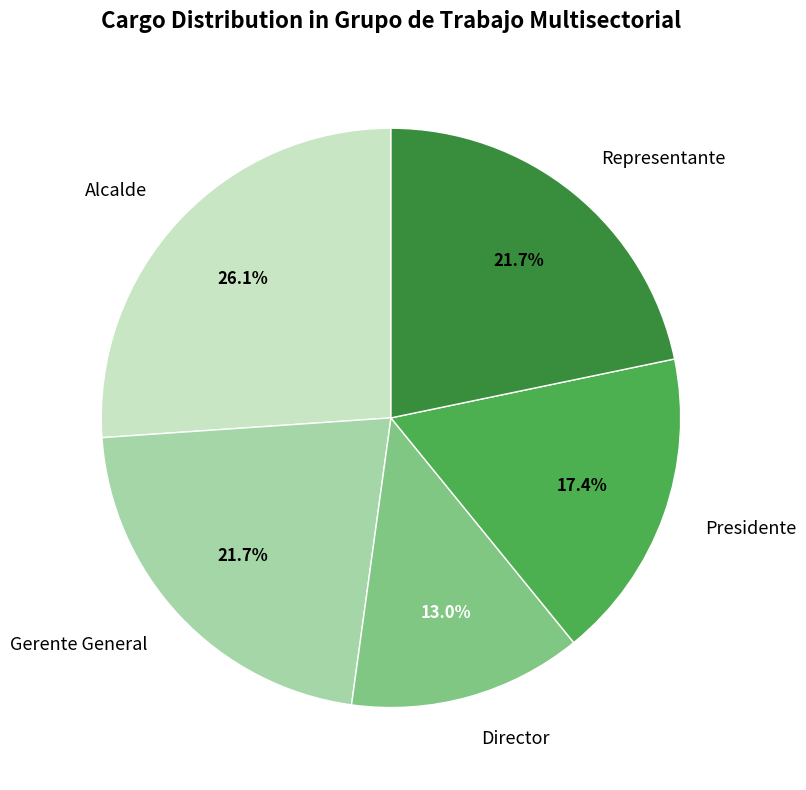

Is it true that Presidente is 10% of the pie?

False